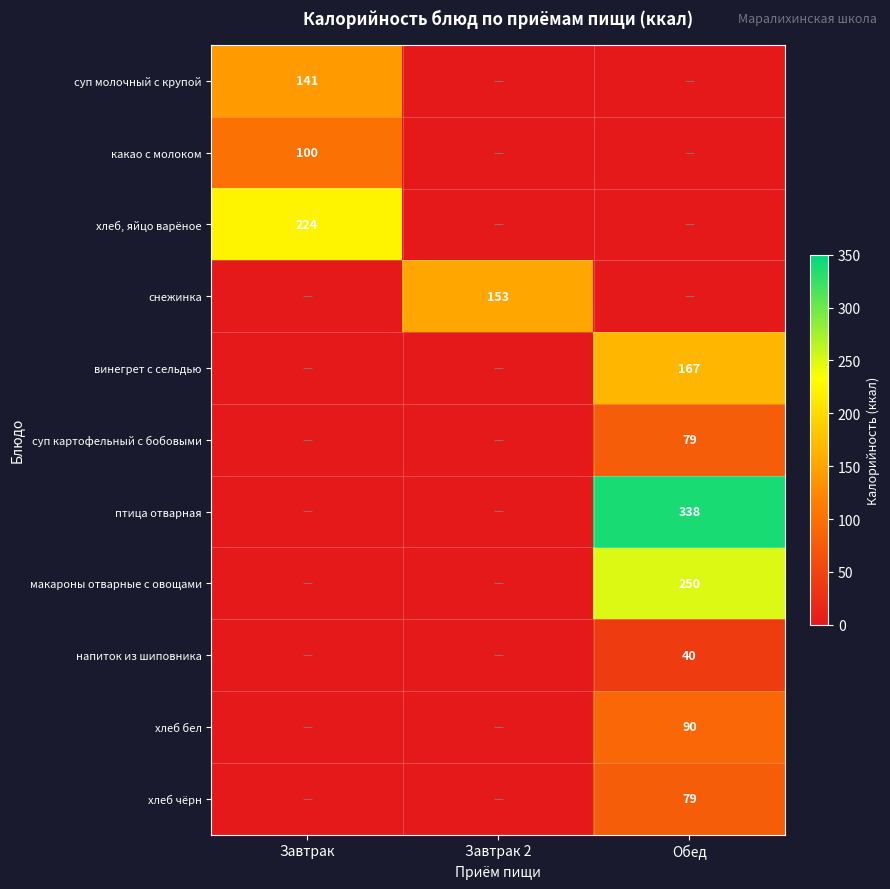

What is the maximum value shown in the chart?

338